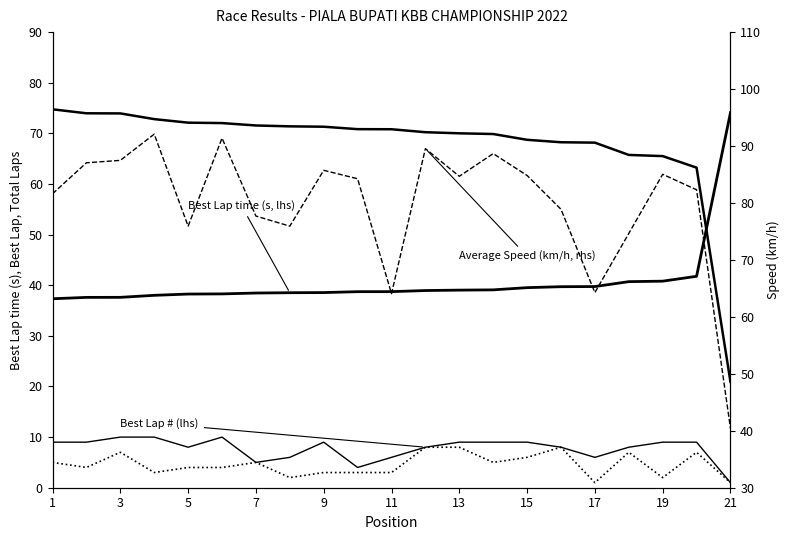

Does the chart have visible grid lines?

No